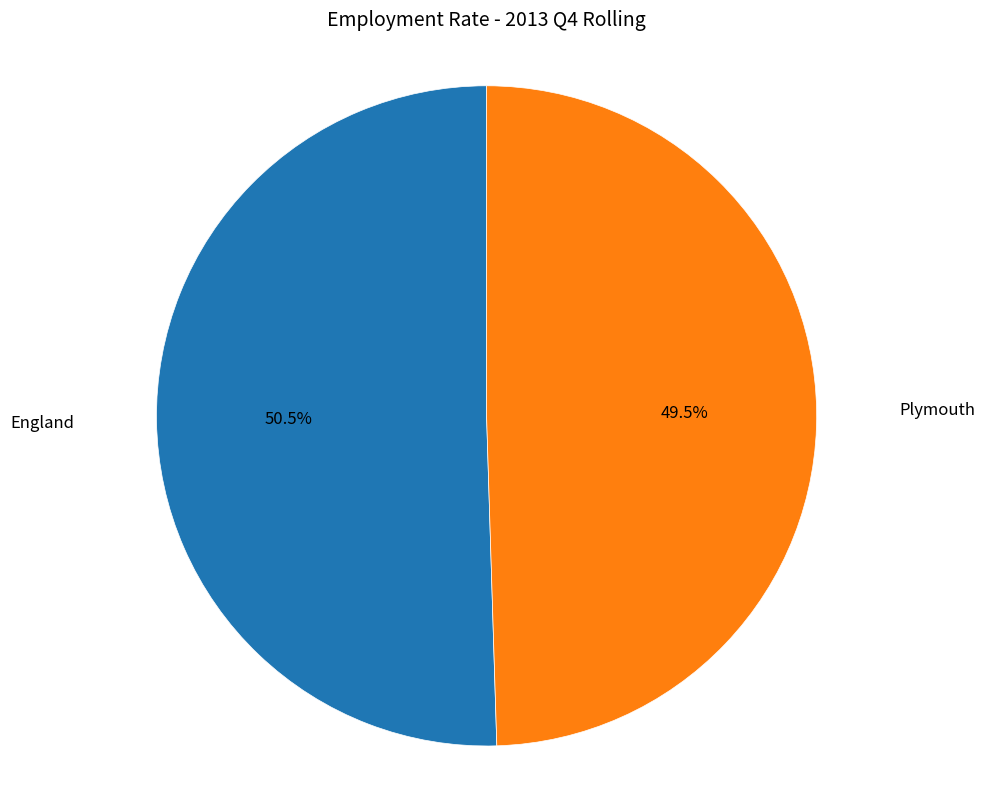

How many segments does this pie chart have?

2